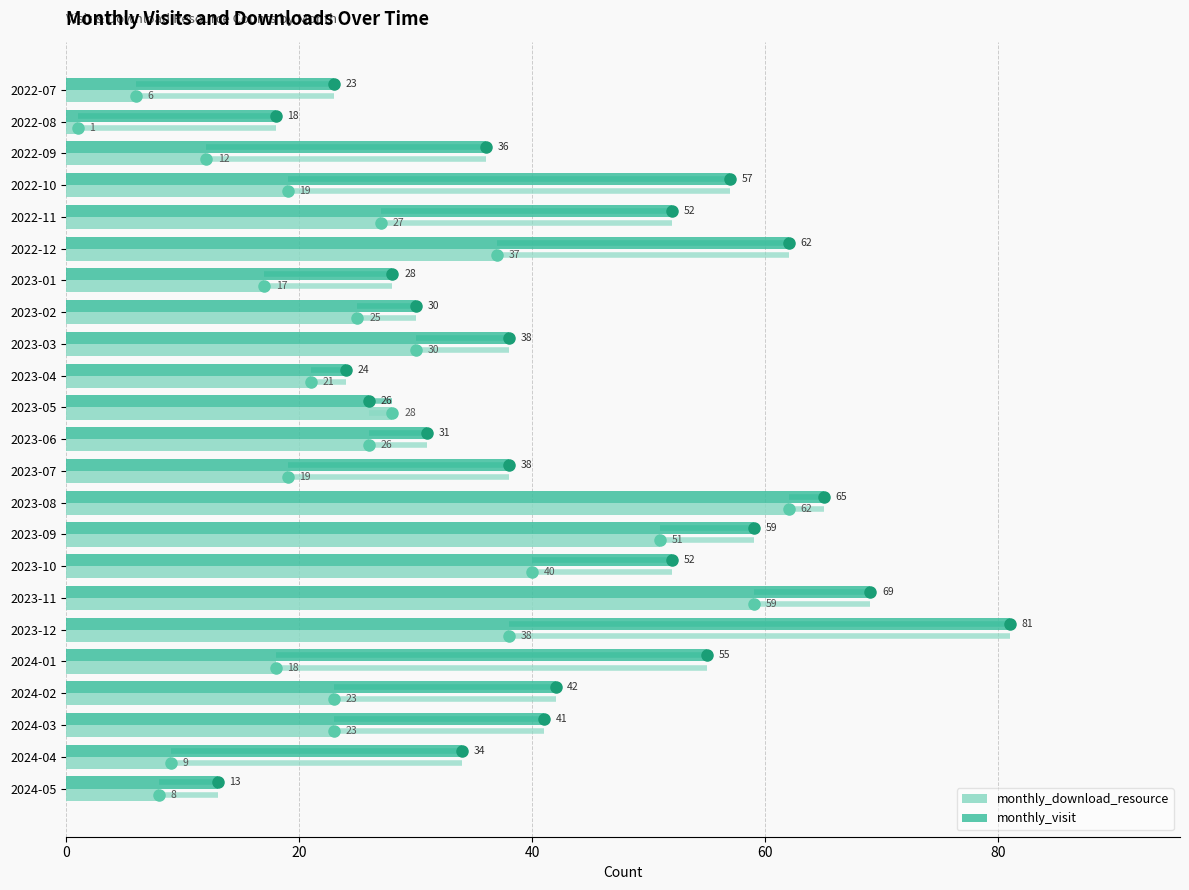

What is the maximum value for monthly_download_resource?

62